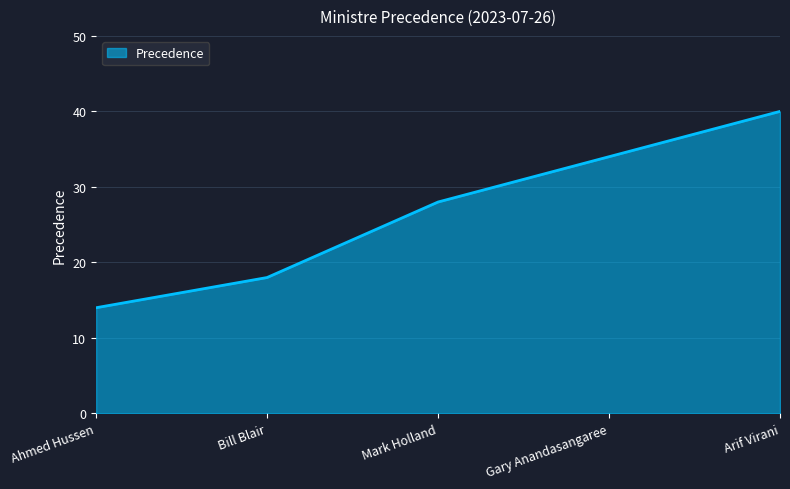

What position from the left is Arif Virani?

5